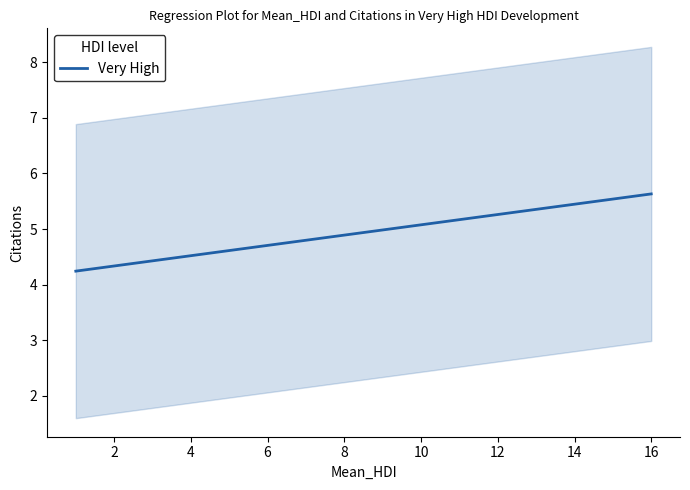

Reading left to right, transcribe all the data shown in this chart.

4.2	4.3	4.4	4.5	4.6	4.7	4.8	4.9	5.0	5.1	5.2	5.3	5.4	5.4	5.5	5.6